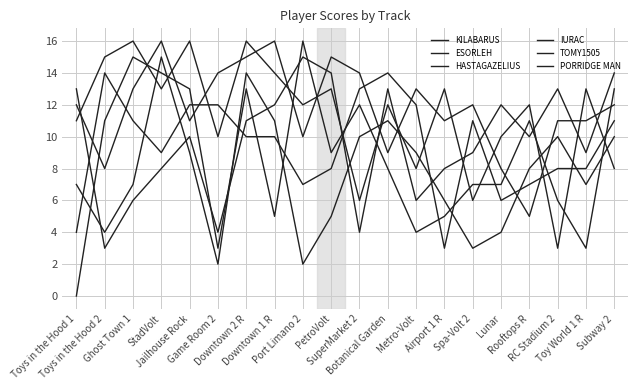

True or false: HASTAGAZELIUS and IURAC intersect in this chart.

True